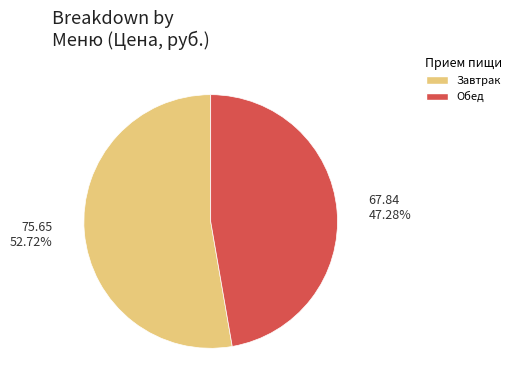

Does any single category account for the majority?

Yes